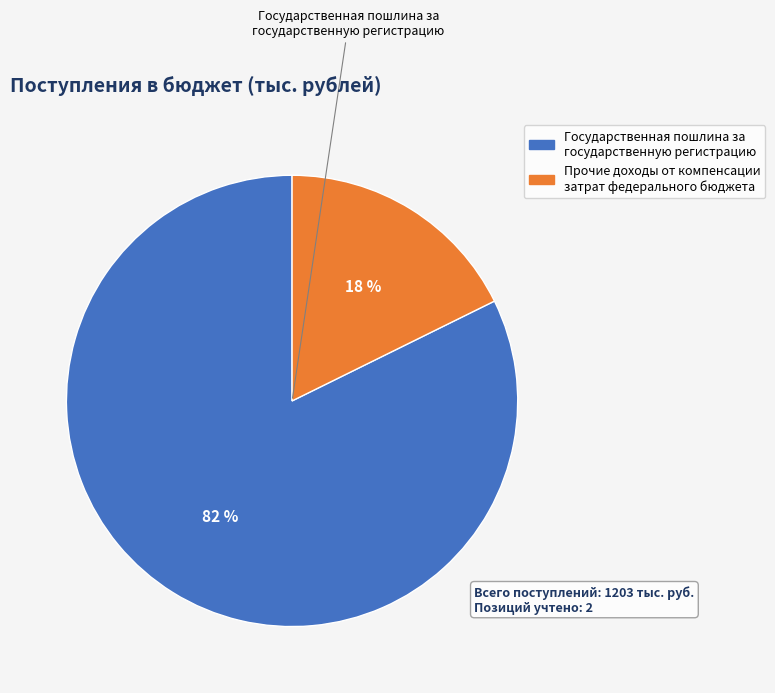

To the nearest percent, what is the average slice percentage?

50%